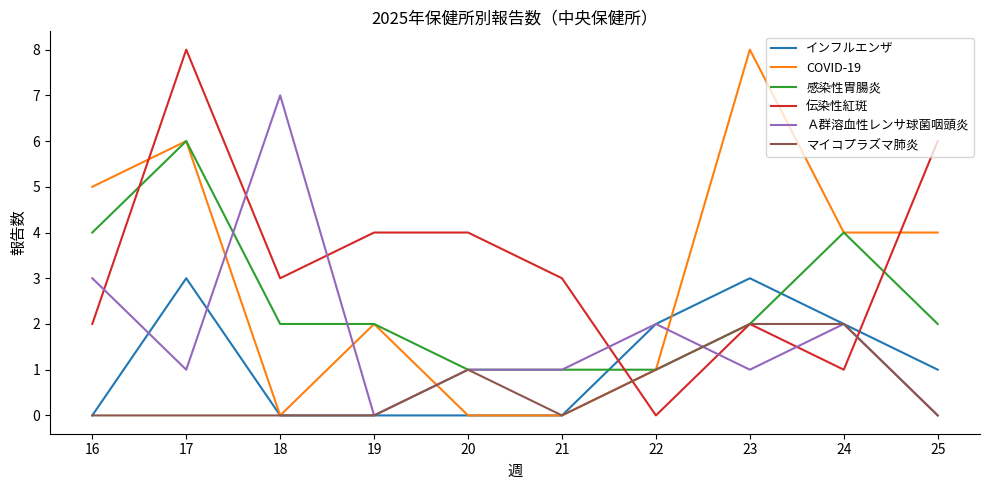

Between 19 and 22, which series saw the biggest shift?

伝染性紅斑